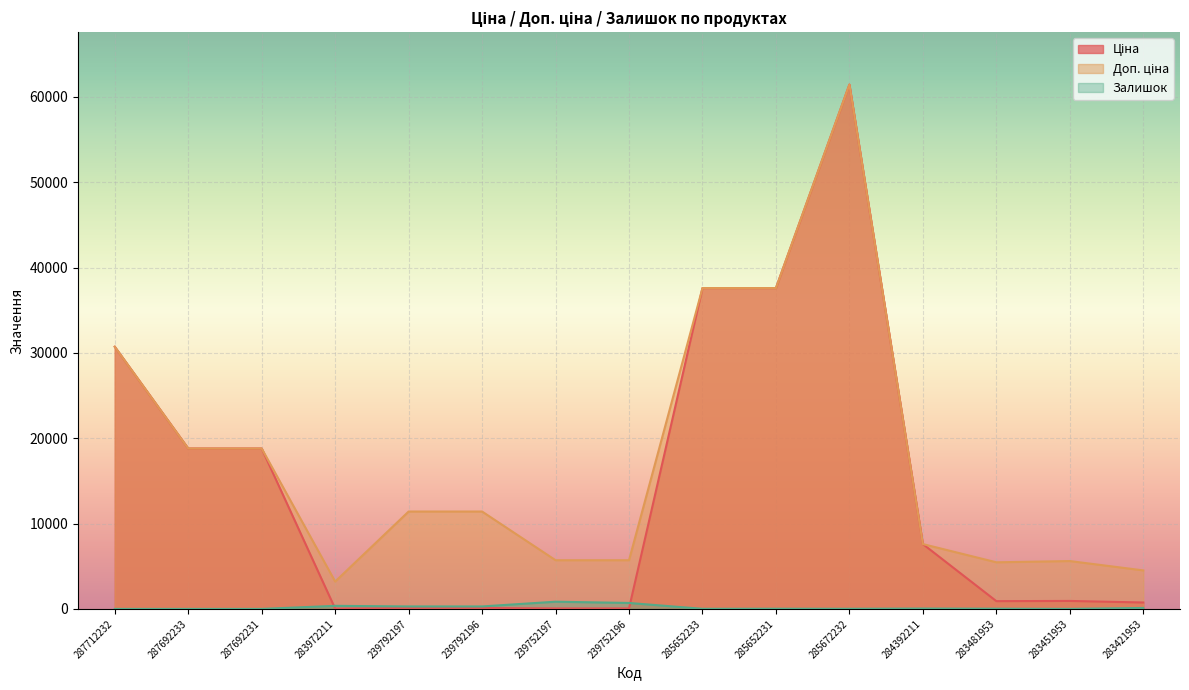

After their last crossing, which series has the higher values: Залишок or Ціна?

Ціна